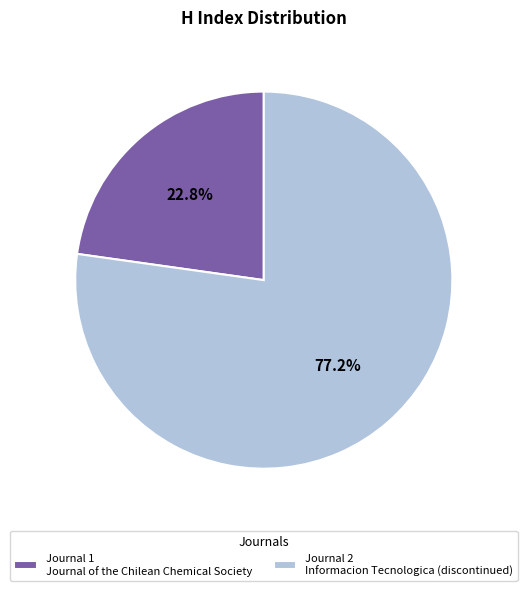

Approximately how many times larger is the value at Journal 2 Informacion Tecnologica (discontinued) compared to Journal 1 Journal of the Chilean Chemical Society?

3.4